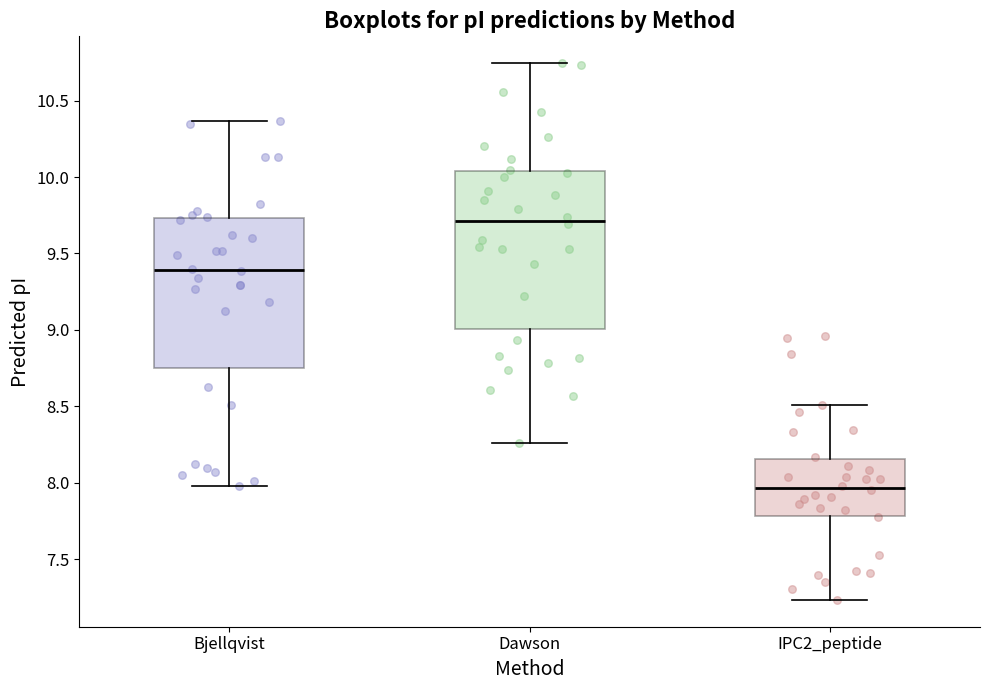

Which box's median line is the highest?

Dawson